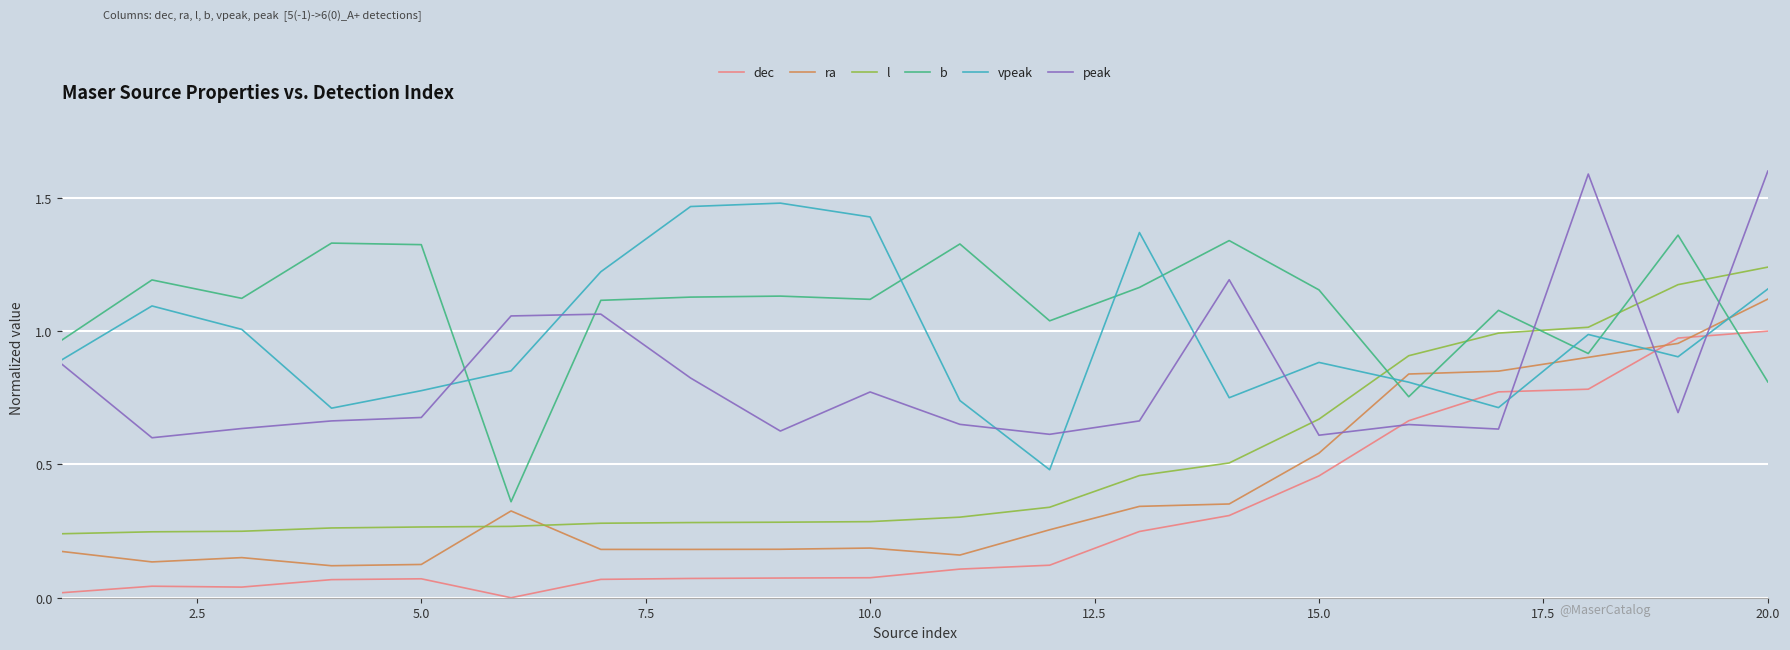

What is the greatest value displayed?

1.6